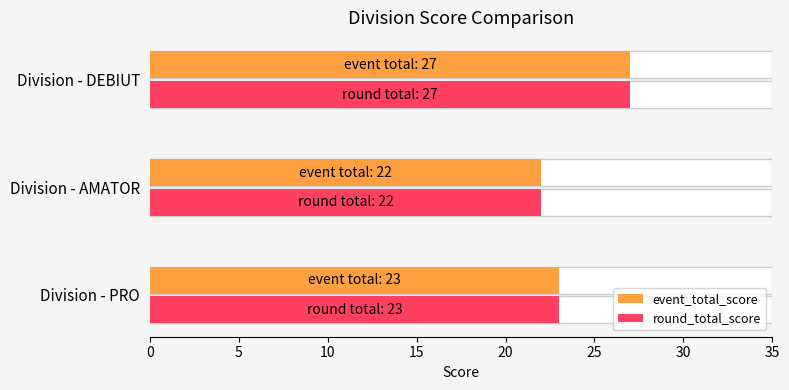

What is the total value across all series at AMATOR?

44